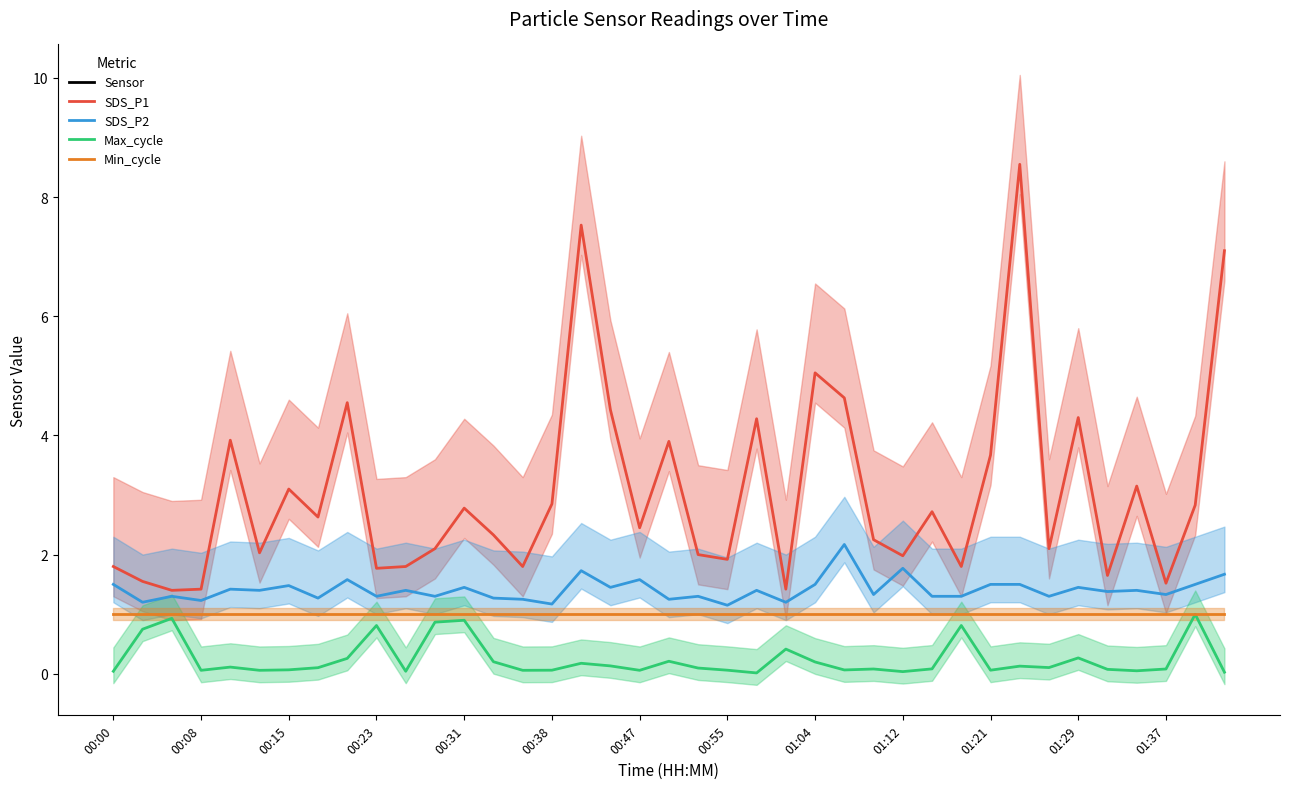

In SDS_P2 line, how many points are higher than both neighbors (excluding endpoints)?

14